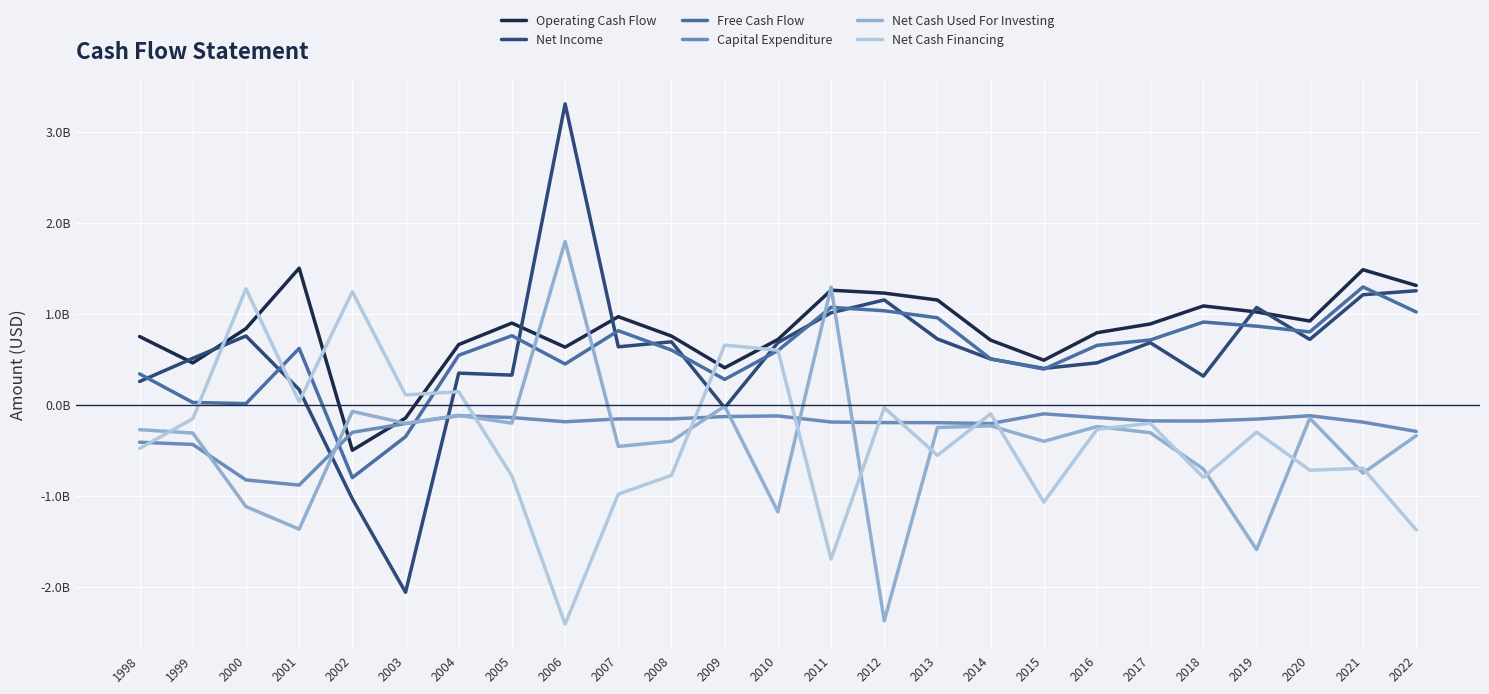

What are all the series names shown in the legend?

Operating Cash Flow, Net Income, Free Cash Flow, Capital Expenditure, Net Cash Used For Investing, Net Cash Financing